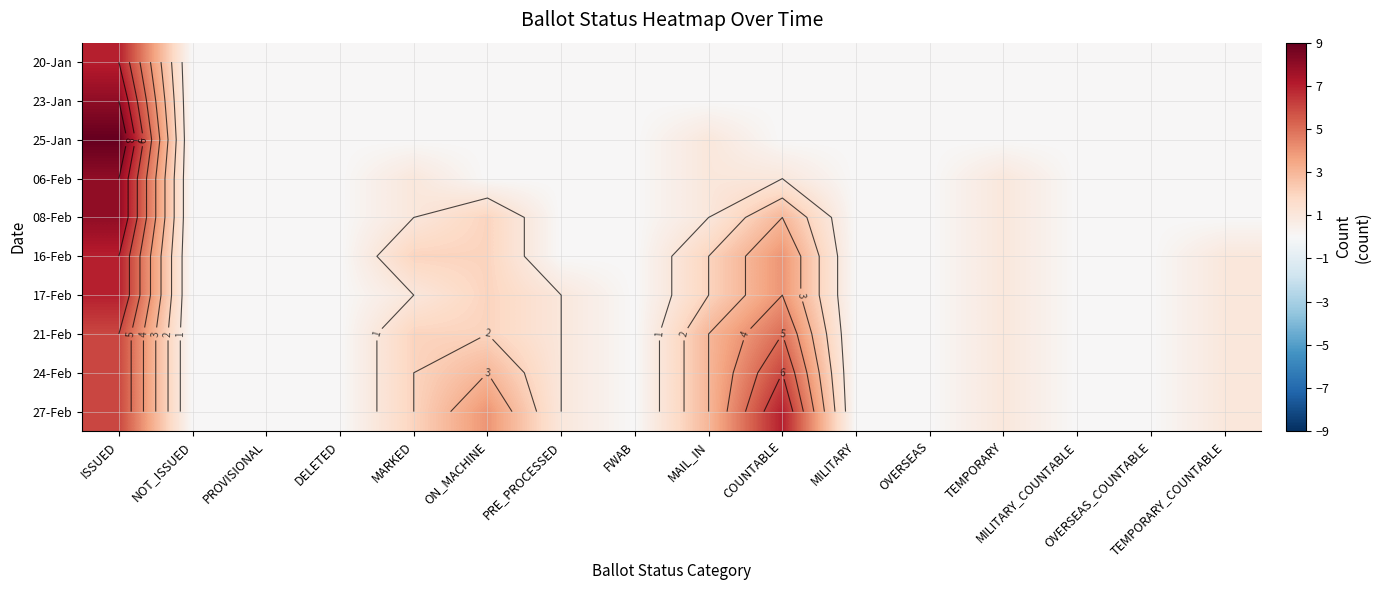

Is it true that 16-Feb equals 1 at TEMPORARY?

False